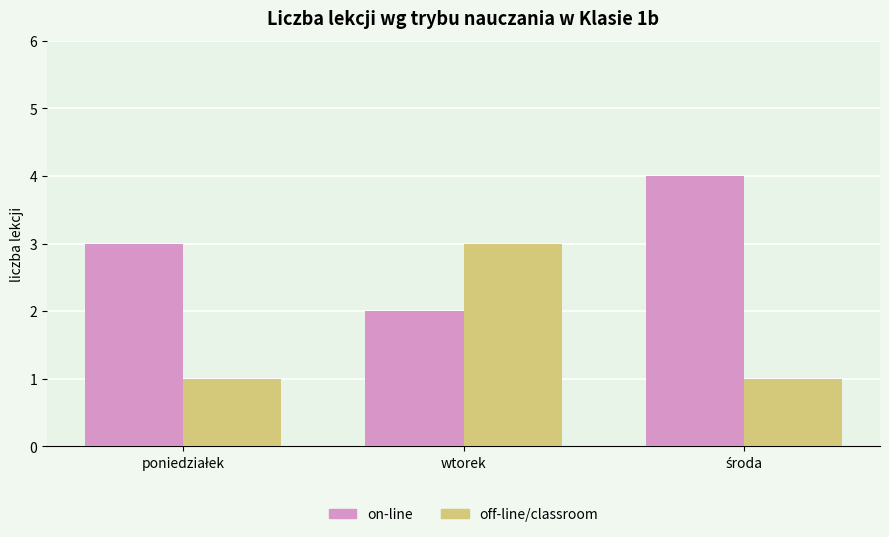

Which category has the lowest value in the on-line series?

wtorek